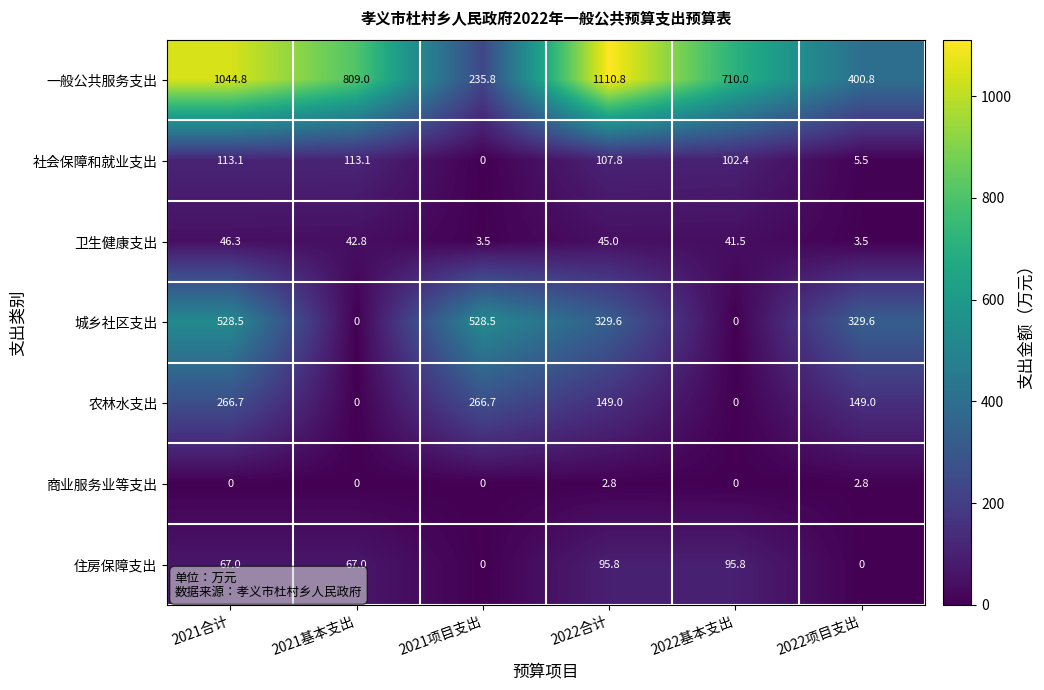

What is the average value of the 城乡社区支出 series?

286.0